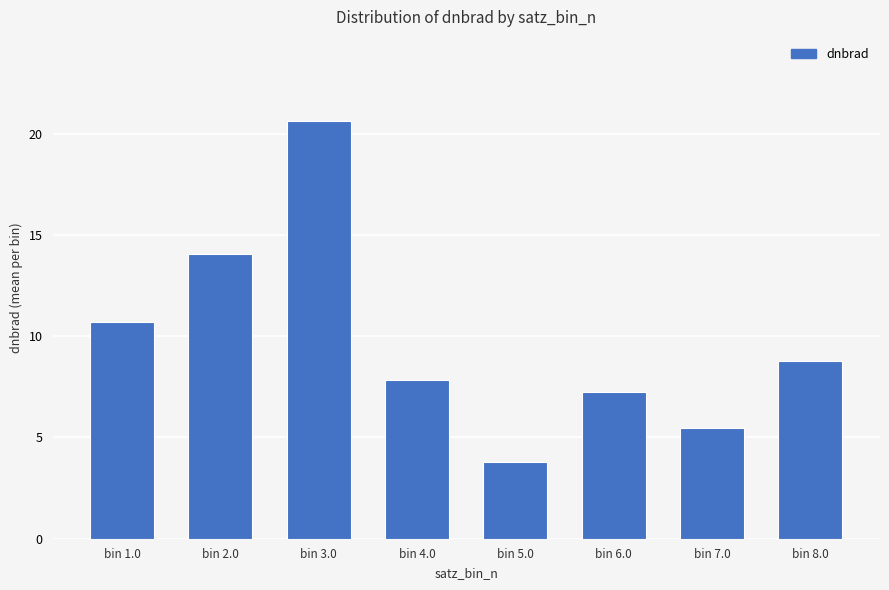

Rank the categories by value from highest to lowest.

bin 3.0, bin 2.0, bin 1.0, bin 8.0, bin 4.0, bin 6.0, bin 7.0, bin 5.0